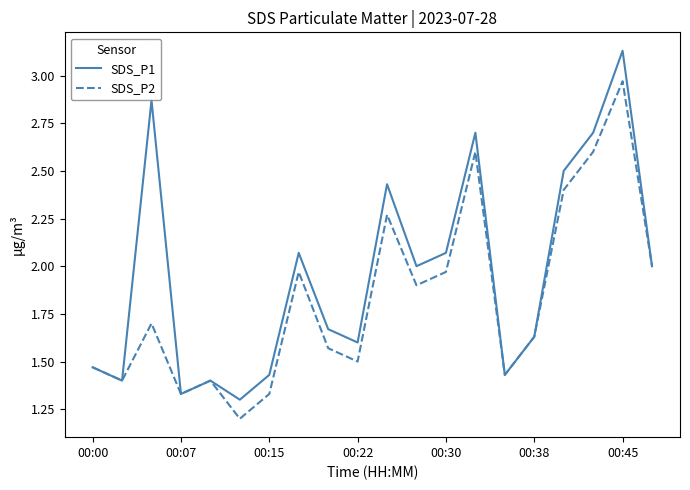

List the series in order of their overall mean, lowest first.

SDS_P2, SDS_P1